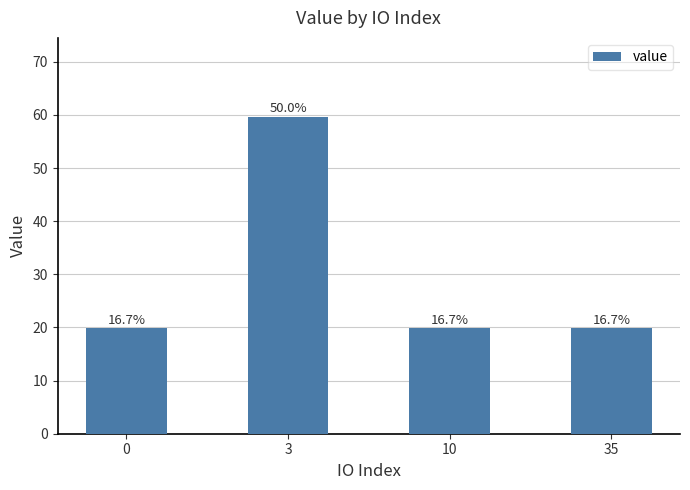

What is the change in value from 3 to 10?

-39.7